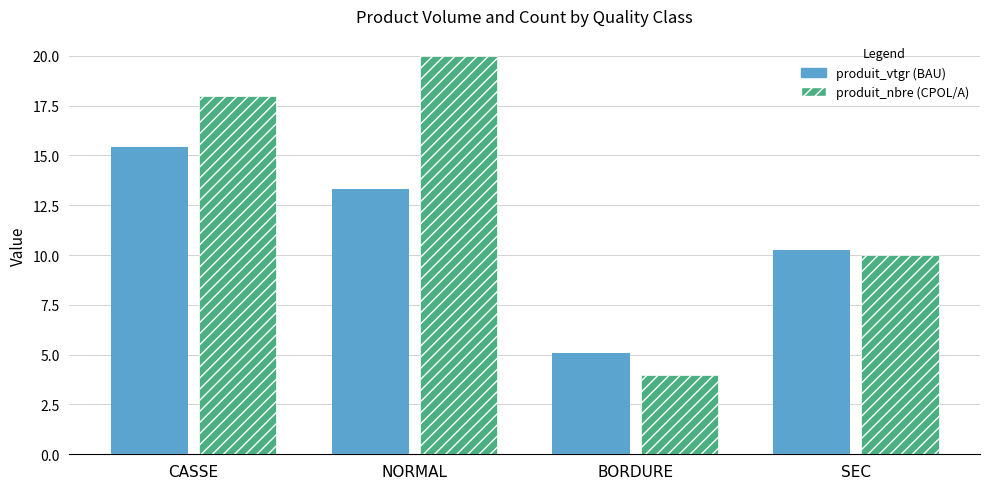

What is the greatest value displayed?

20.0